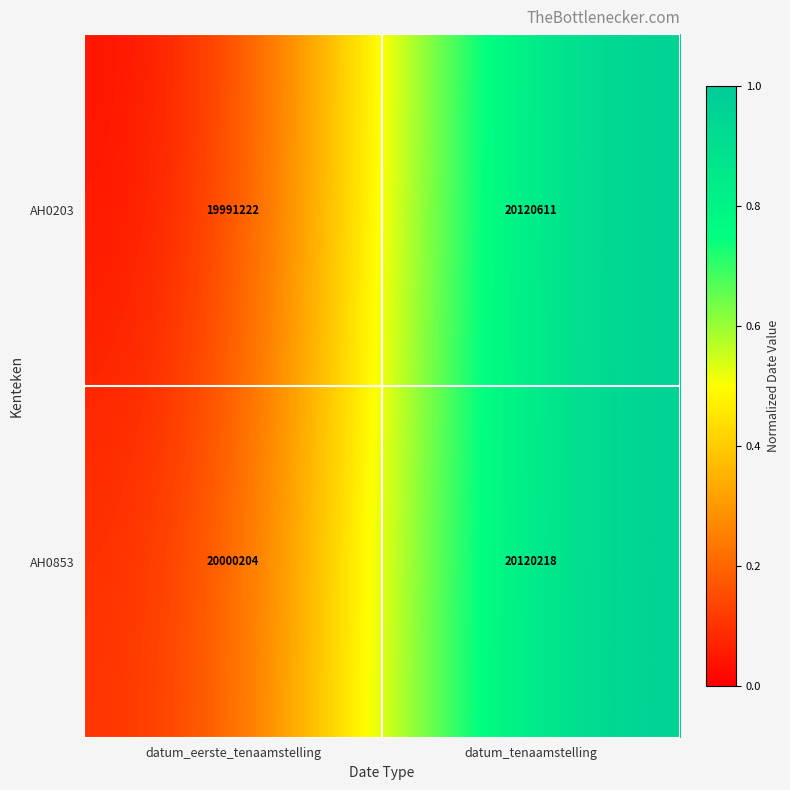

Is the value of AH0203 at datum_eerste_tenaamstelling greater than the value of AH0853 at datum_eerste_tenaamstelling?

No